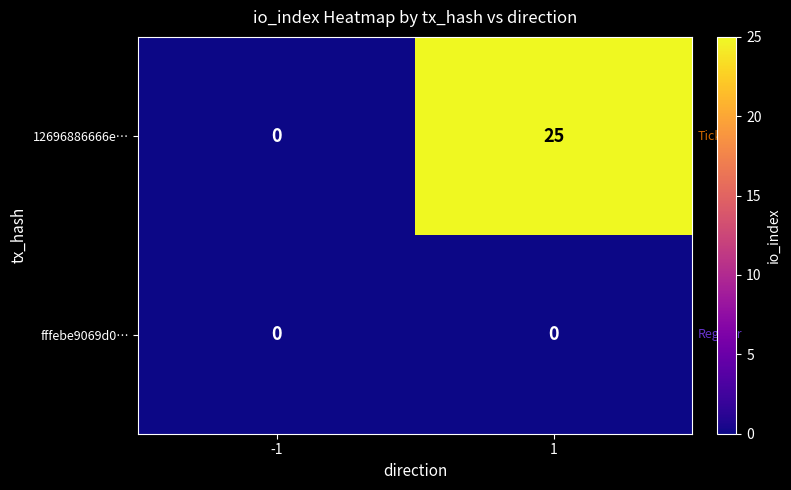

At which category is the sum across all series the highest?

1